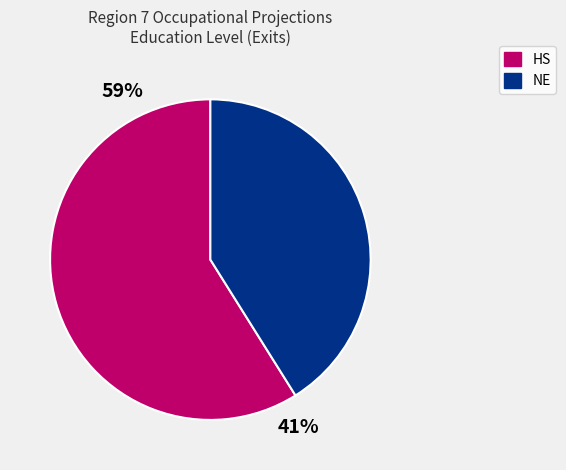

Which category accounts for the majority?

HS